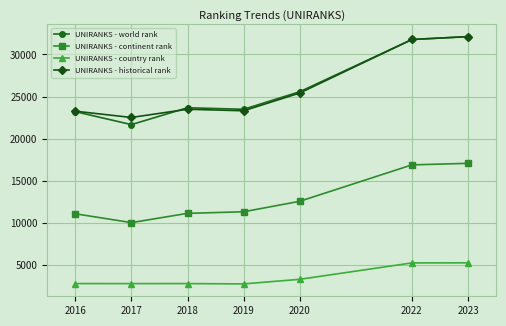

Is the value of UNIRANKS - continent rank at 2017 greater than the value of UNIRANKS - world rank at 2020?

No